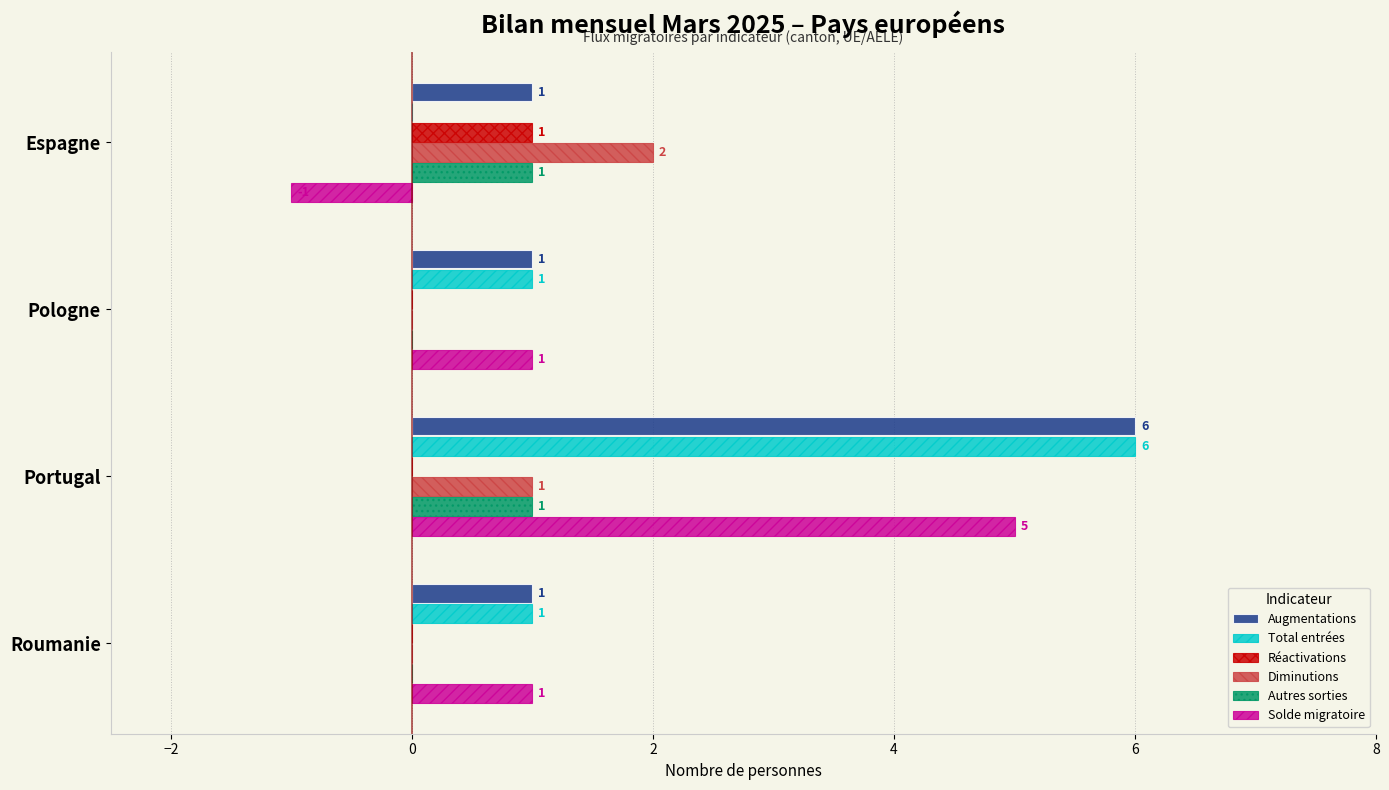

What is the sum of all Diminutions values?

3